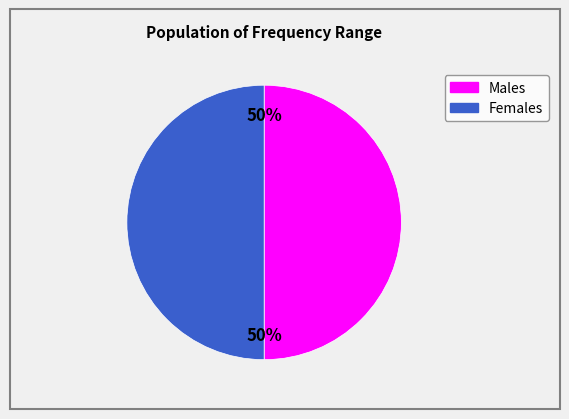

To the nearest percent, what is the average slice percentage?

50%